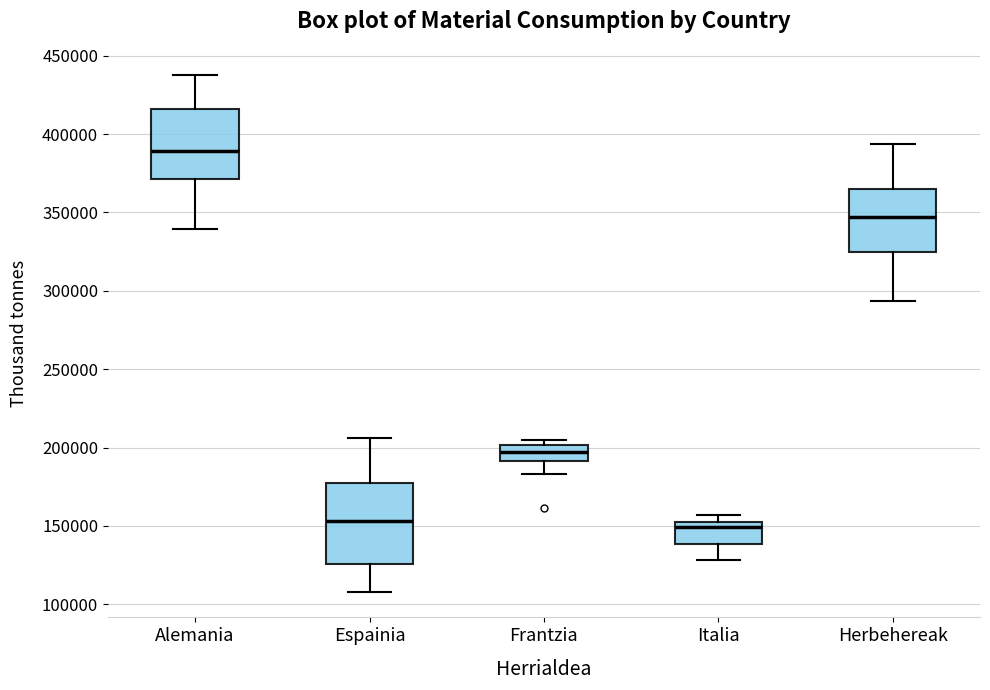

Where is the lower edge of the box for Italia on the y-axis? The values are not printed on the chart, so give them approximately, as read against the axis.

140000